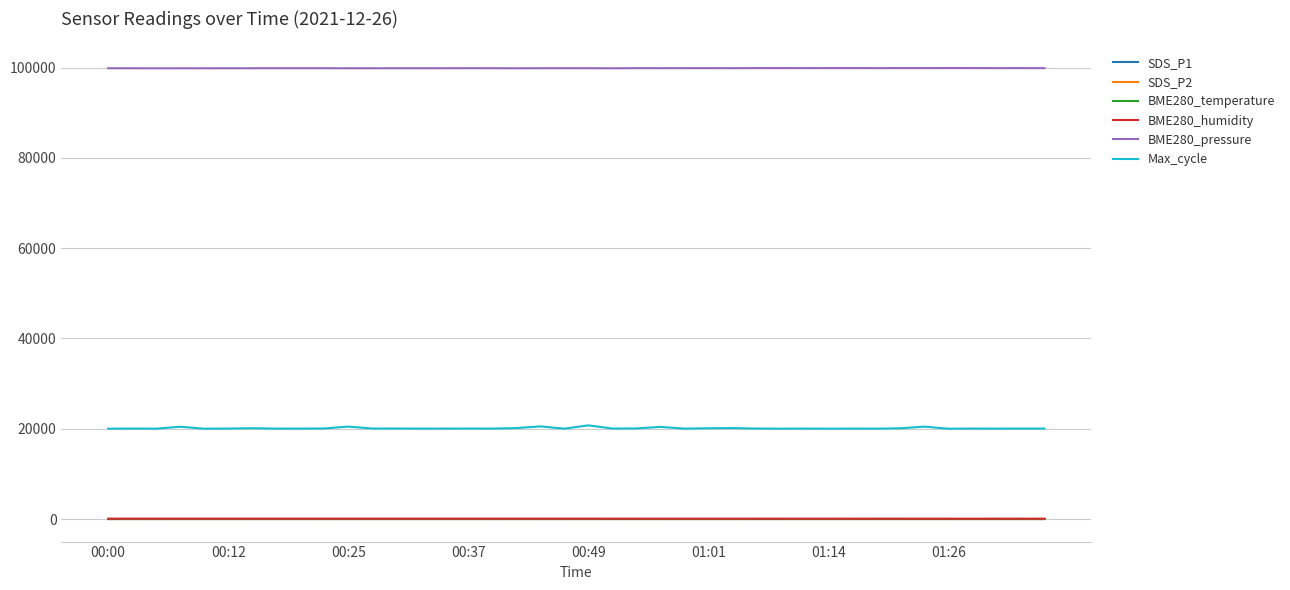

In Max_cycle, how many points are lower than both neighbors (excluding endpoints)?

14